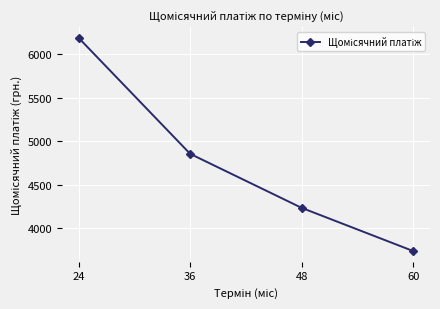

Where is the data nearest to the value 4962?

36